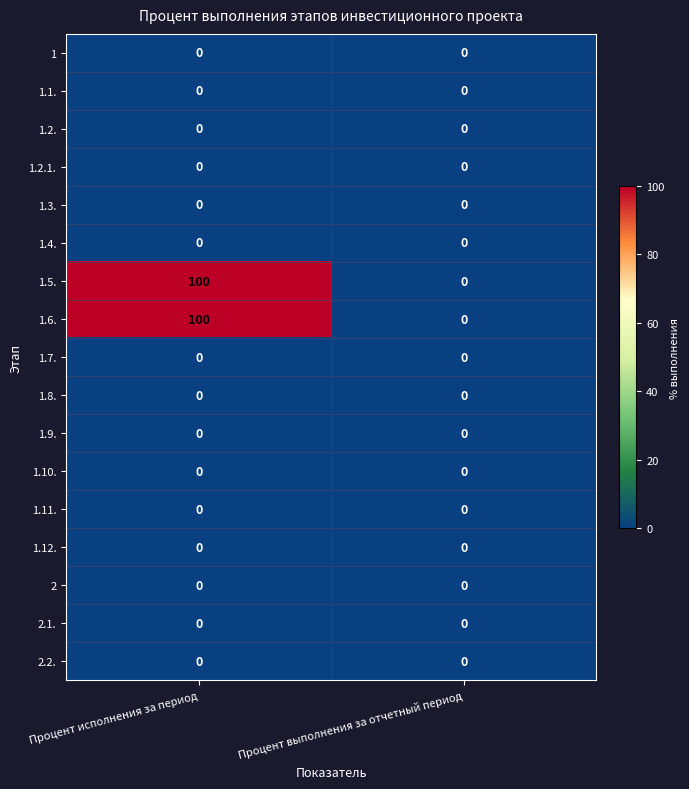

What is the difference between the highest and lowest values at Процент исполнения за период?

100